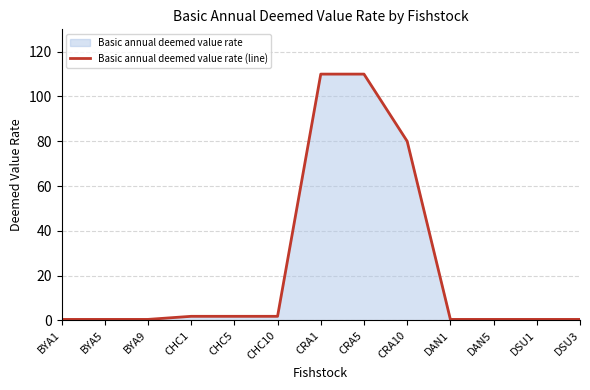

What is the value of the 4th point from the left?

1.8